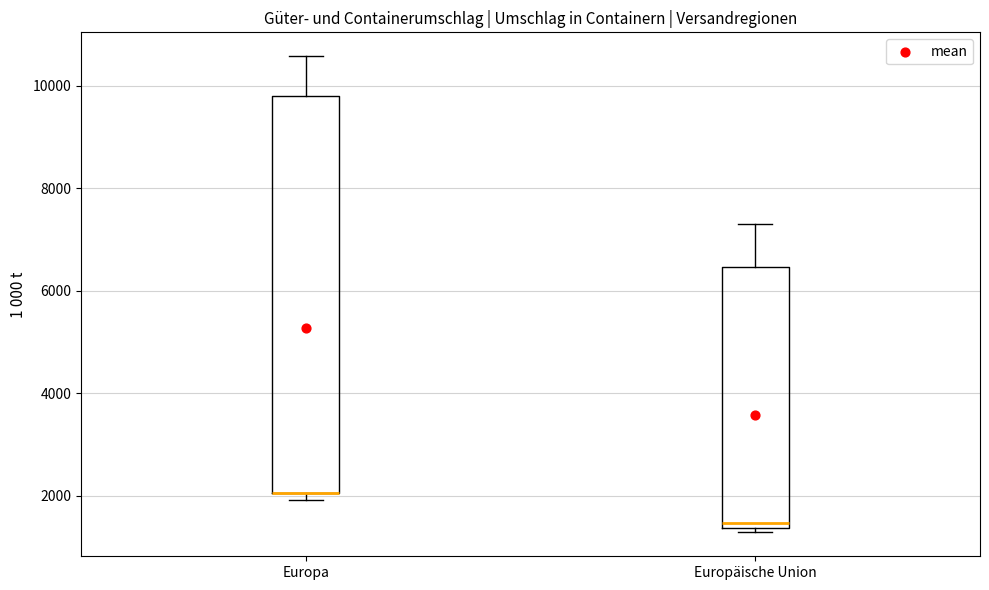

Reading left to right, transcribe this box plot: for each box, give where its median line is, the range the box spans, and where its two whiskers end, as read against the y-axis. The values are not printed on the chart, so give them approximately, as read against the axis.

Europa: median 2000 (drawn on the box's lower edge), box 2000 to 9800, whiskers 2000 (just below the box's lower edge) to 10600
Europäische Union: median 1400 (just above the box's lower edge), box 1400 to 6400, whiskers 1200 to 7400